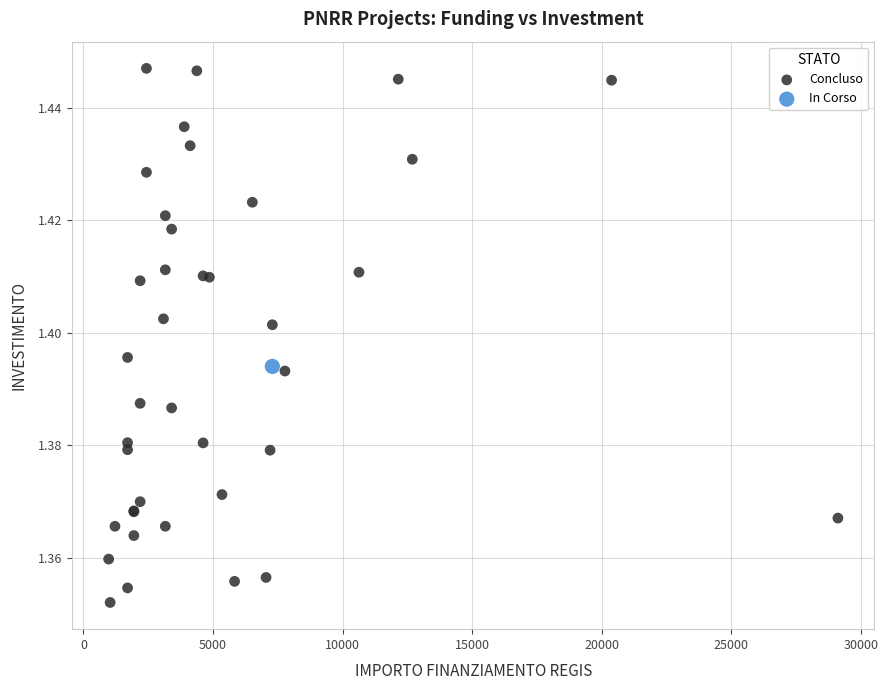

What are all the series names shown in the legend?

Concluso, In Corso